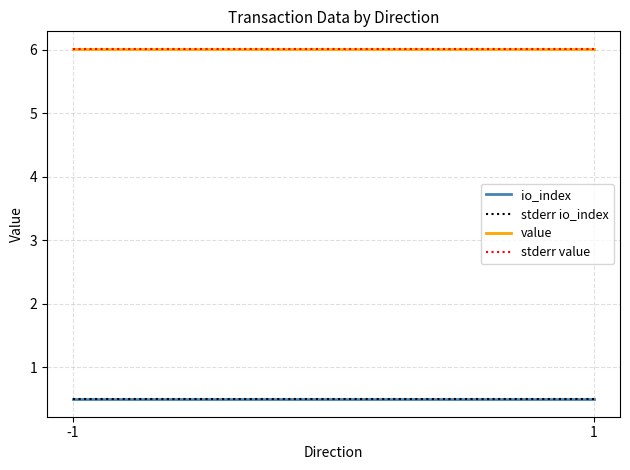

What is the value of the io_index point at the 2nd from the left?

0.5